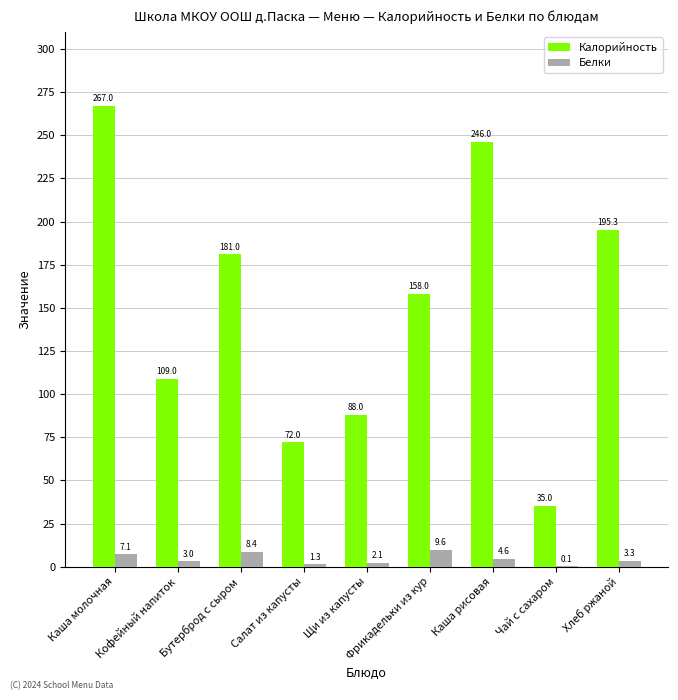

Is it true that Калорийность equals 55.7 at Чай с сахаром?

False